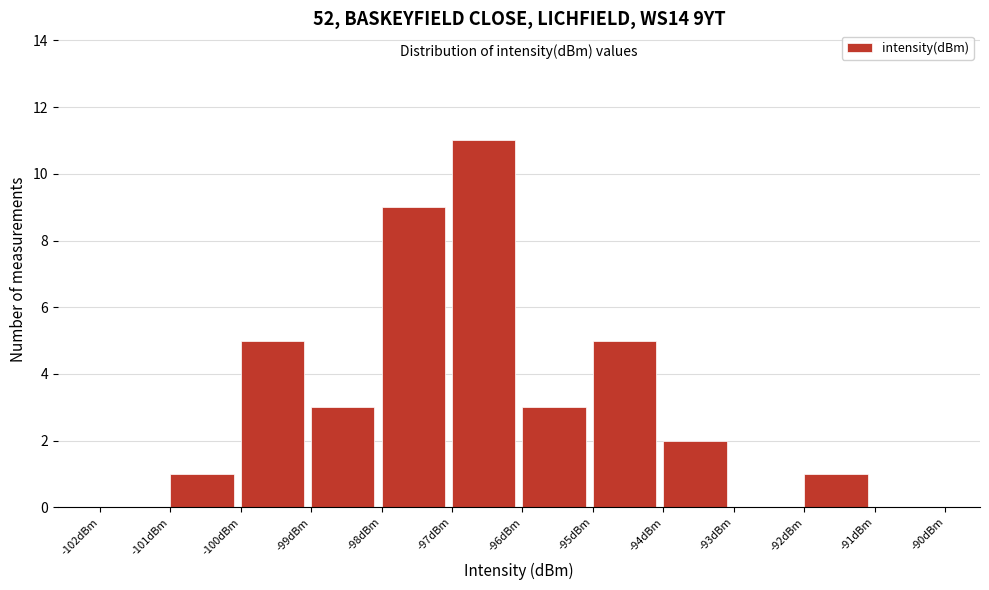

How tall is the bar that spans -100 to -99 on the x-axis? The values are not printed on the chart, so give them approximately, as read against the axis.

5